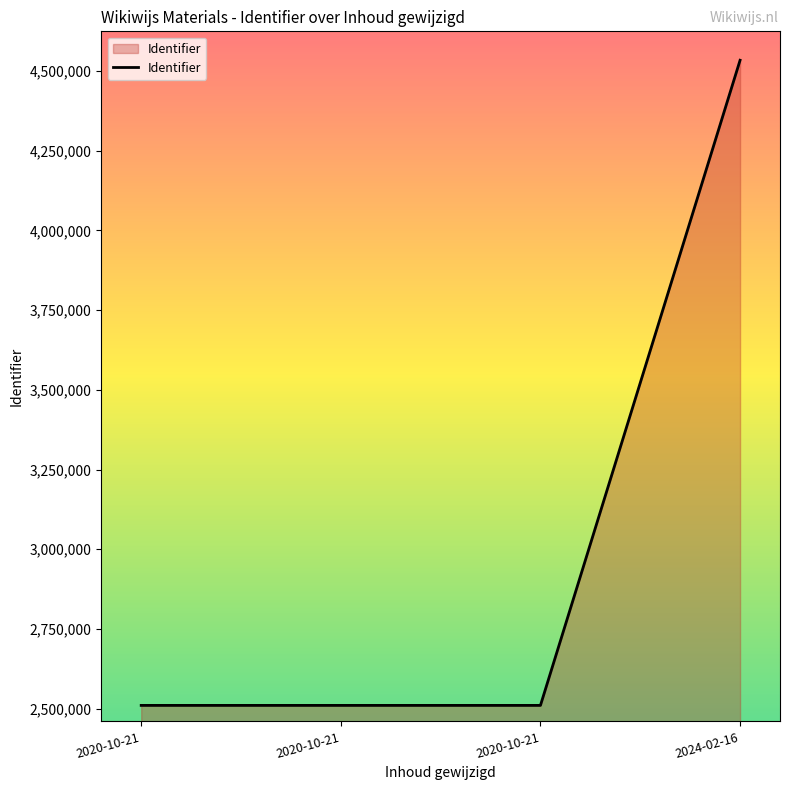

Which label corresponds to the largest value in the chart?

2024-02-16